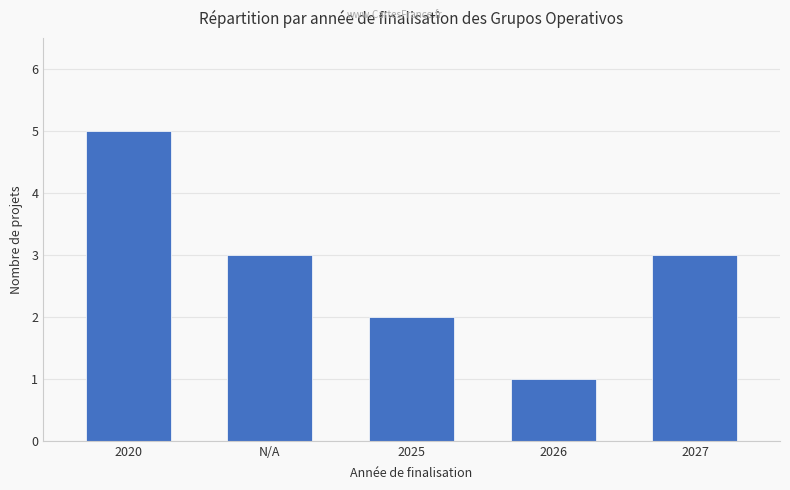

Reading left to right, list all the values displayed in this chart.

2020=5	N/A=3	2025=2	2026=1	2027=3